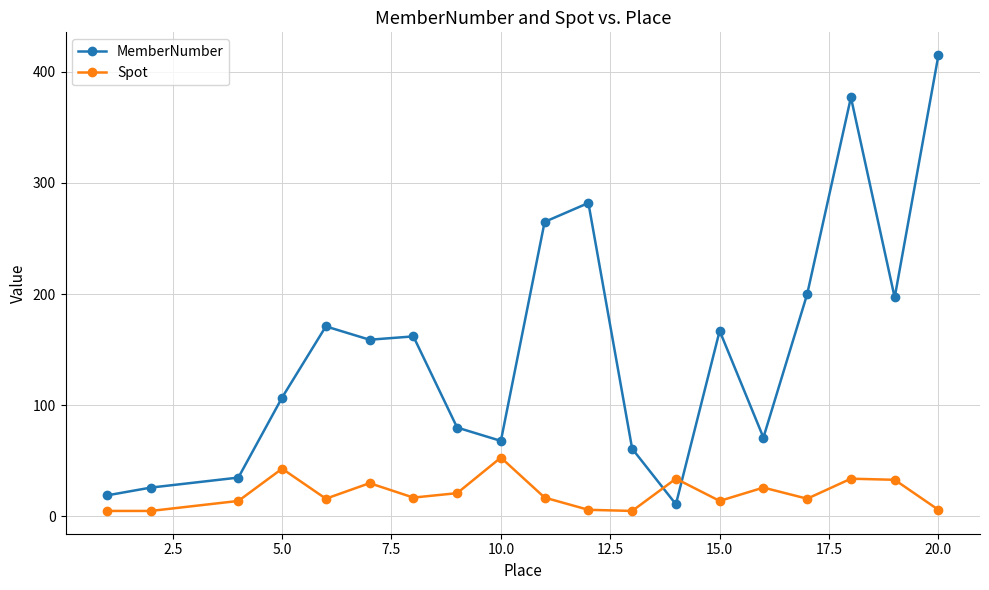

How many series are shown in this chart?

2